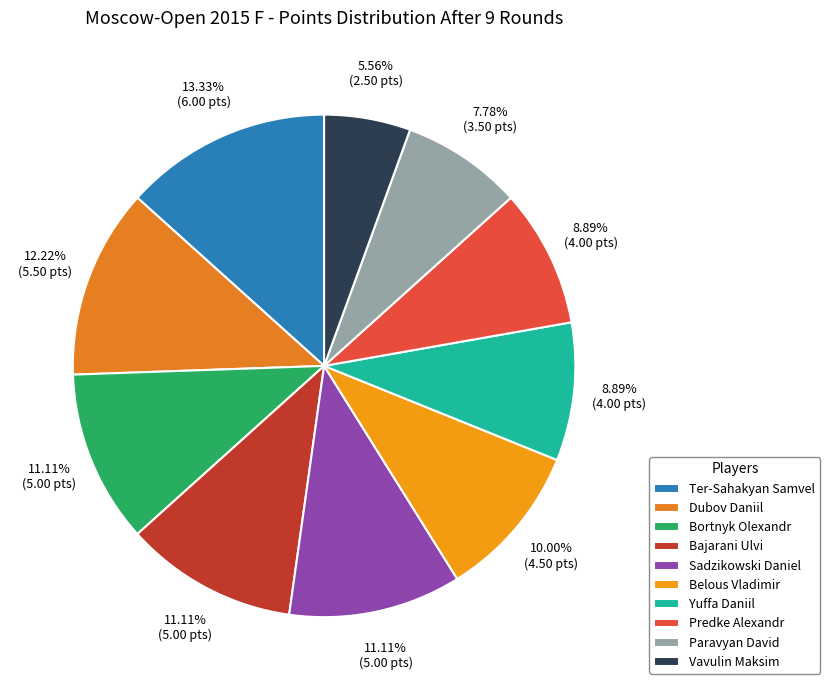

How many segments does this pie chart have?

10